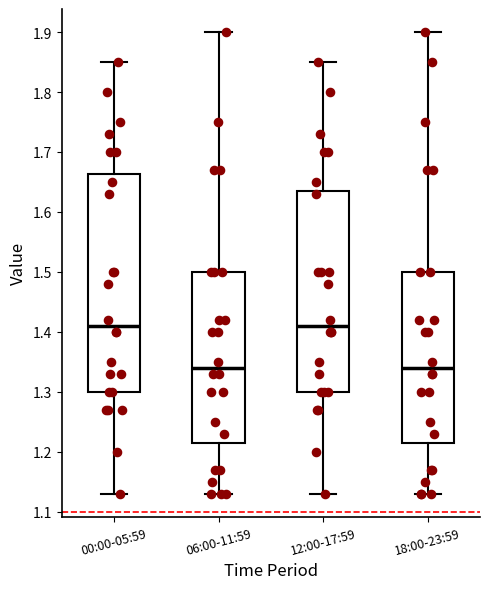

Which box is the tallest, from its lower edge to its upper edge?

00:00-05:59